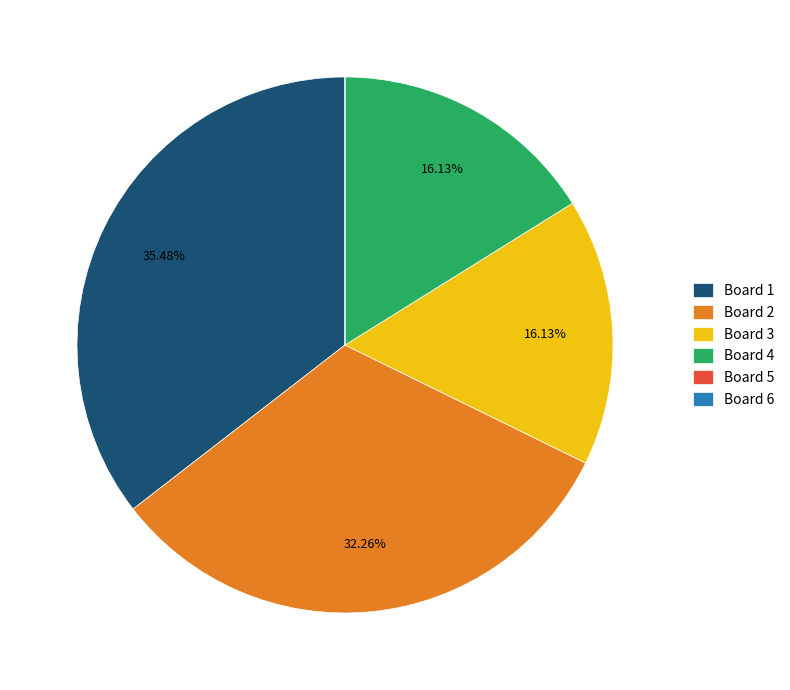

Between Board 4 and Board 1, which is larger?

Board 1